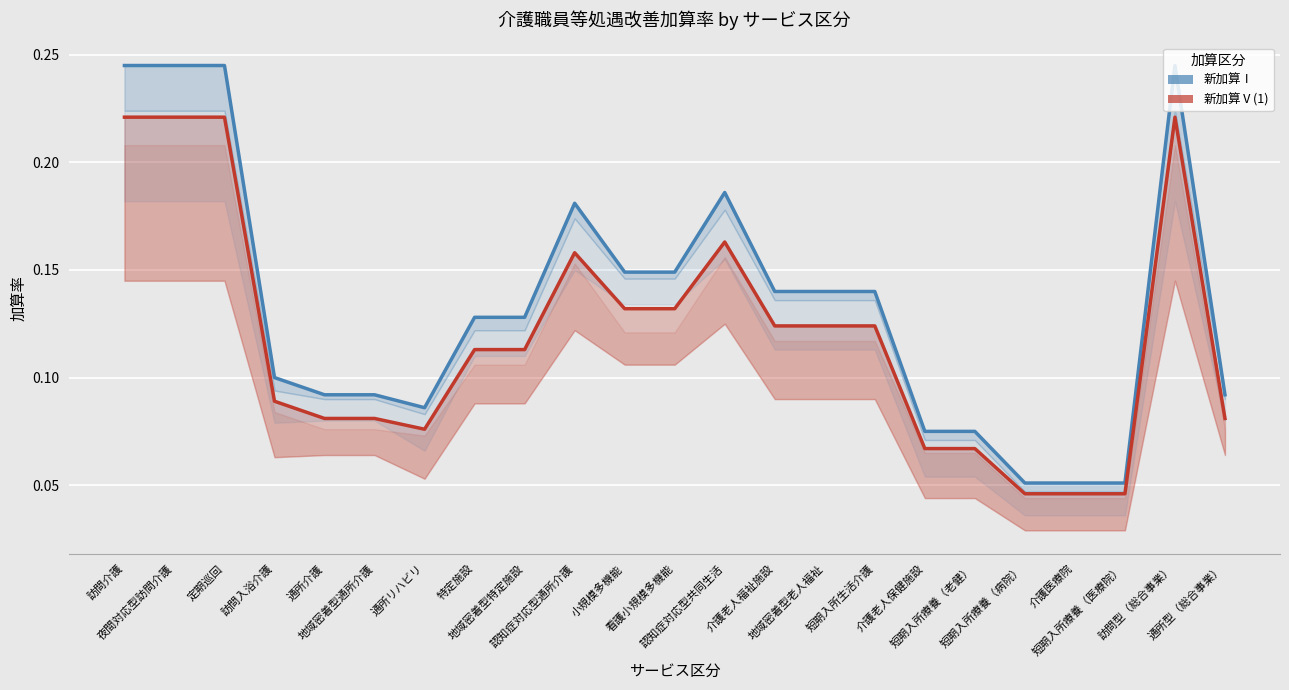

What is the value of the 新加算Ⅴ(1) point at the 7th from the left?

0.1